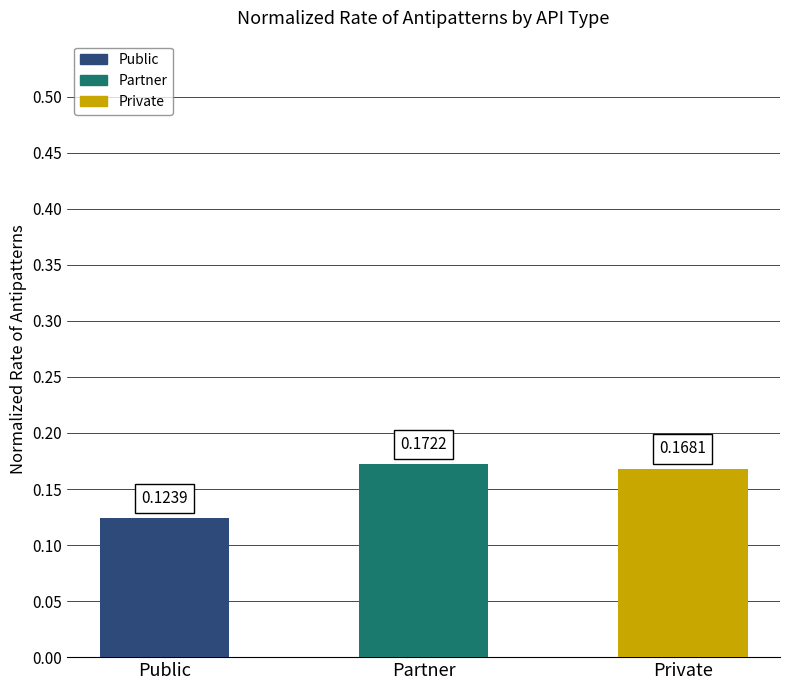

Which has a higher value, Private or Partner?

Partner